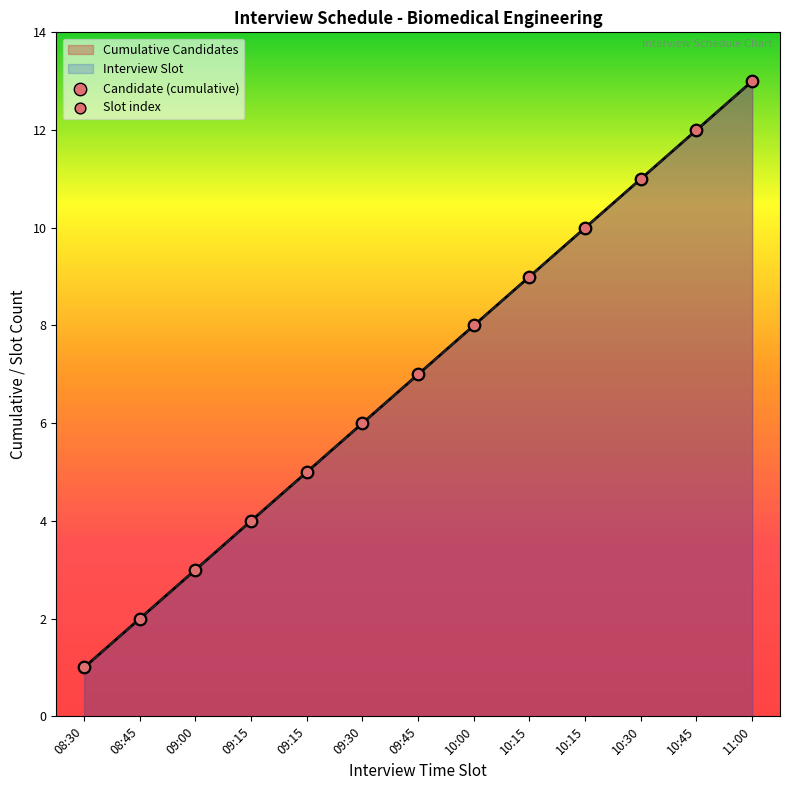

Which series reaches the minimum Y coordinate?

Cumulative Candidates